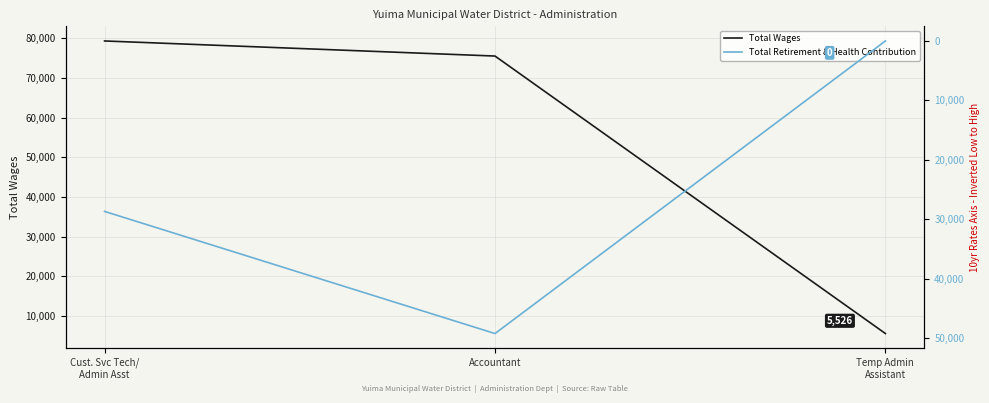

Reading left to right, extract all data points from this chart.

Total Wages: 79347	75541	5526
Total Retirement & Health Contribution: 28674	49220	0